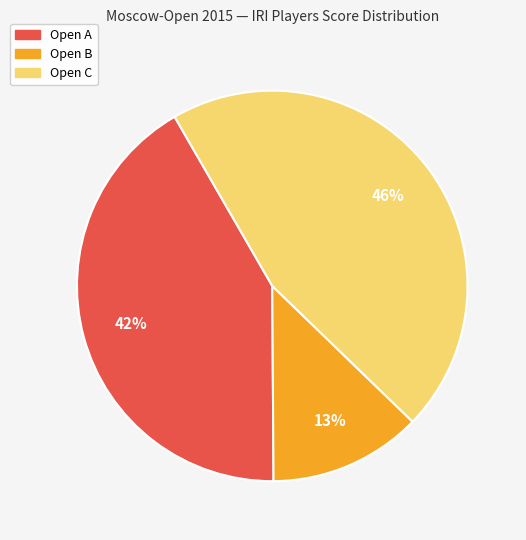

To the nearest percent, what is the difference between the largest and smallest slice percentages?

33%